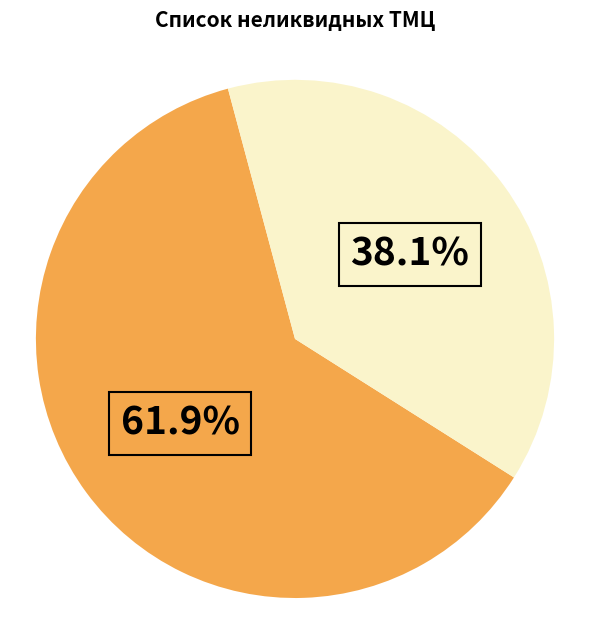

How many slices are in this pie chart?

2